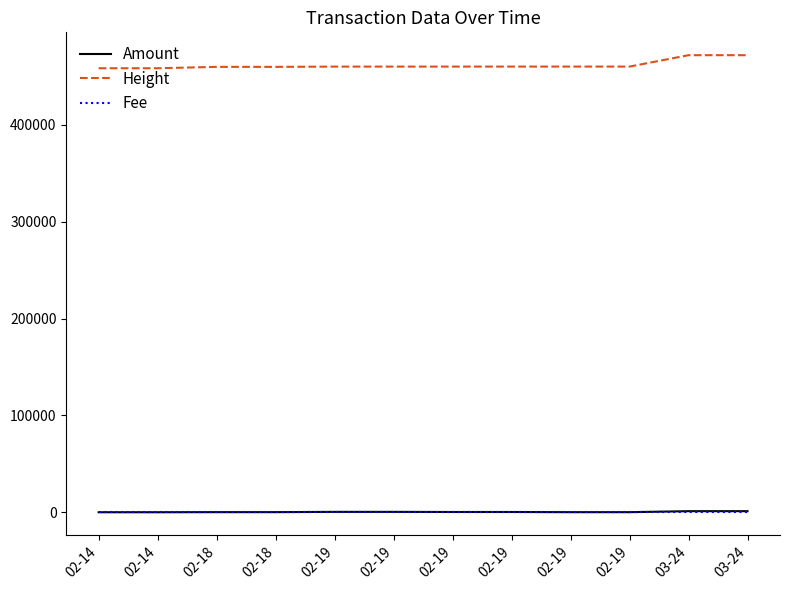

Does the chart have visible grid lines?

No